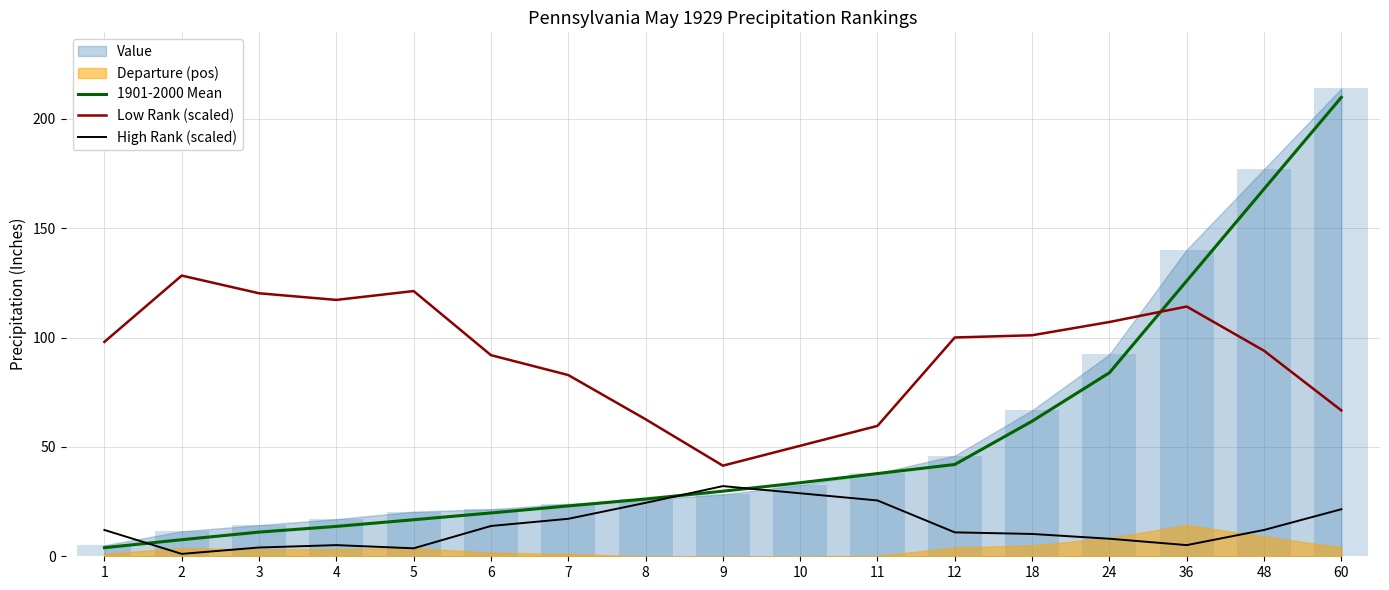

What is the minimum value for Low Rank (scaled)?

41.4